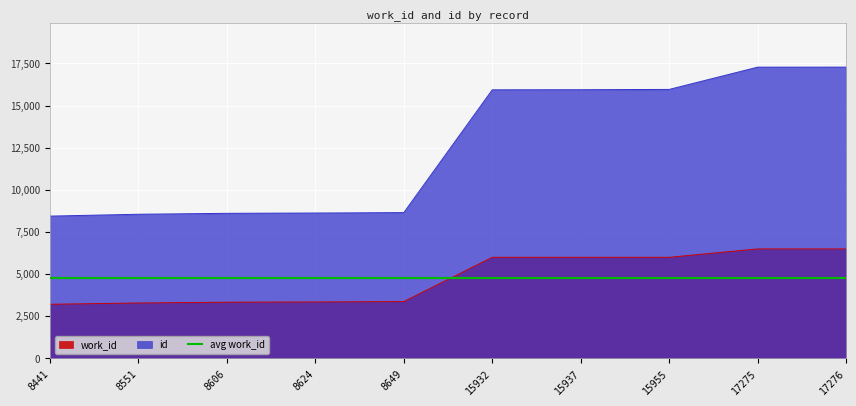

Is it true that id equals 22449 at 15955?

False